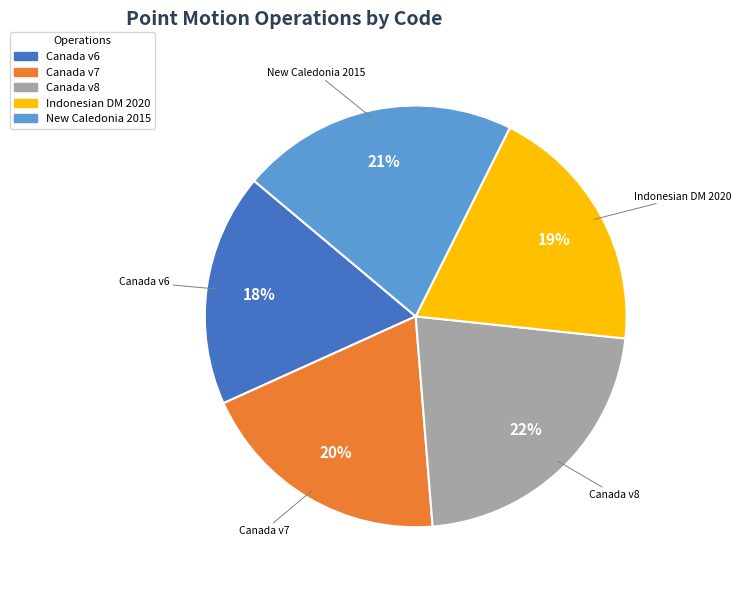

To the nearest percent, what is the difference between the largest and smallest slice percentages?

4%